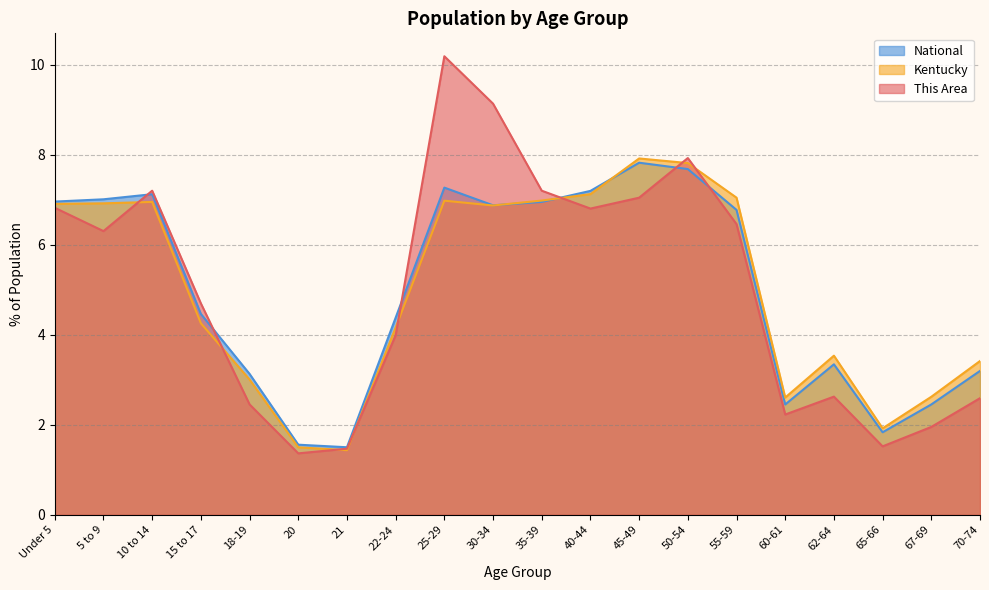

At 30-34, list the series in order from smallest to largest.

Kentucky, National, This Area